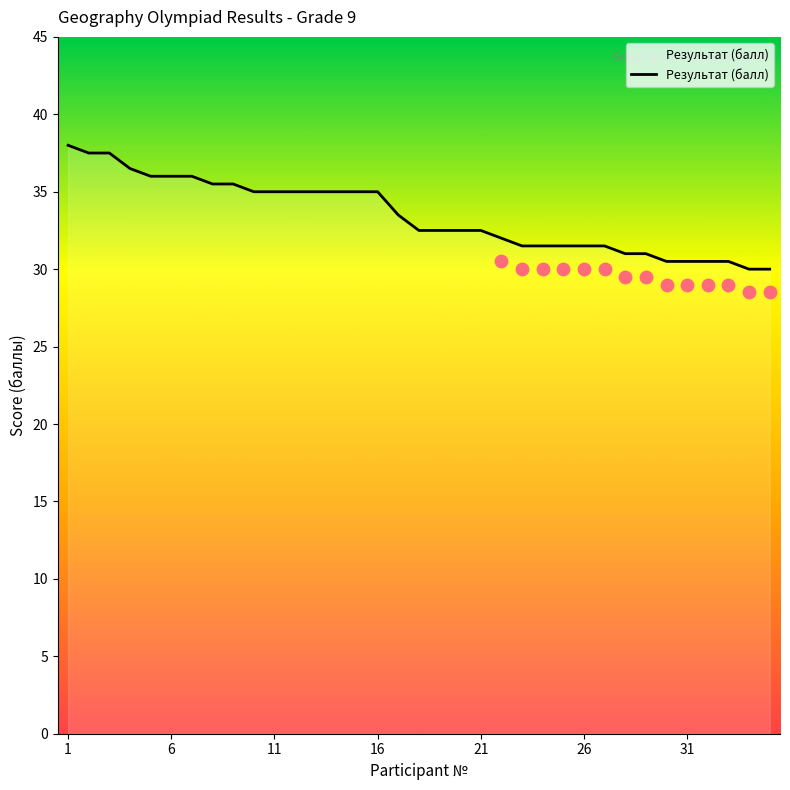

What is the lowest value of the Результат (балл) series?

30.0